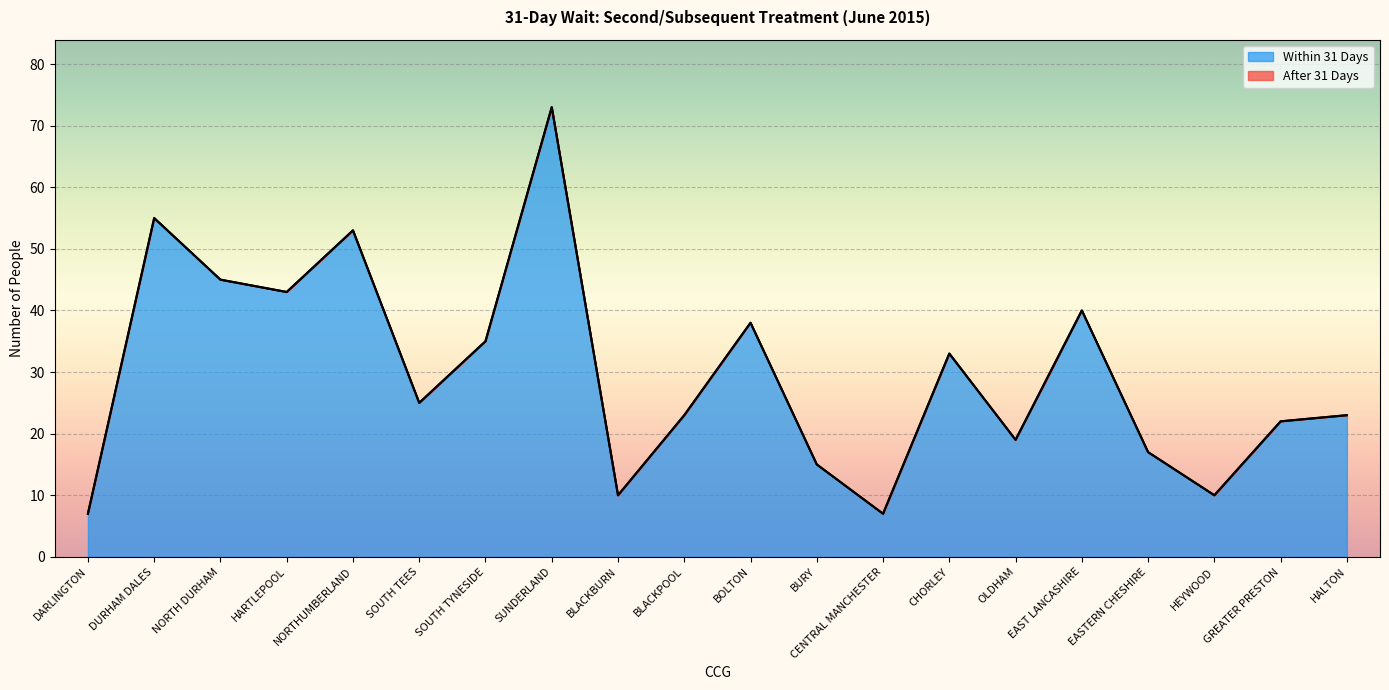

Rank the categories by value from highest to lowest.

SUNDERLAND, DURHAM DALES, NORTHUMBERLAND, NORTH DURHAM, HARTLEPOOL, EAST LANCASHIRE, BOLTON, SOUTH TYNESIDE, CHORLEY, SOUTH TEES, BLACKPOOL, HALTON, GREATER PRESTON, OLDHAM, EASTERN CHESHIRE, BURY, BLACKBURN, HEYWOOD, DARLINGTON, CENTRAL MANCHESTER